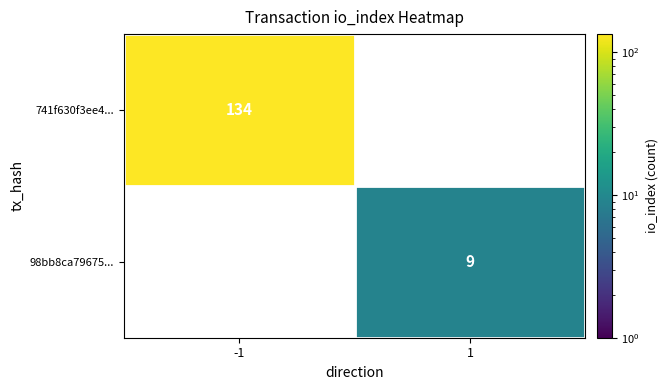

The 98bb8ca79675... series shows 15 at 1. True or false?

False